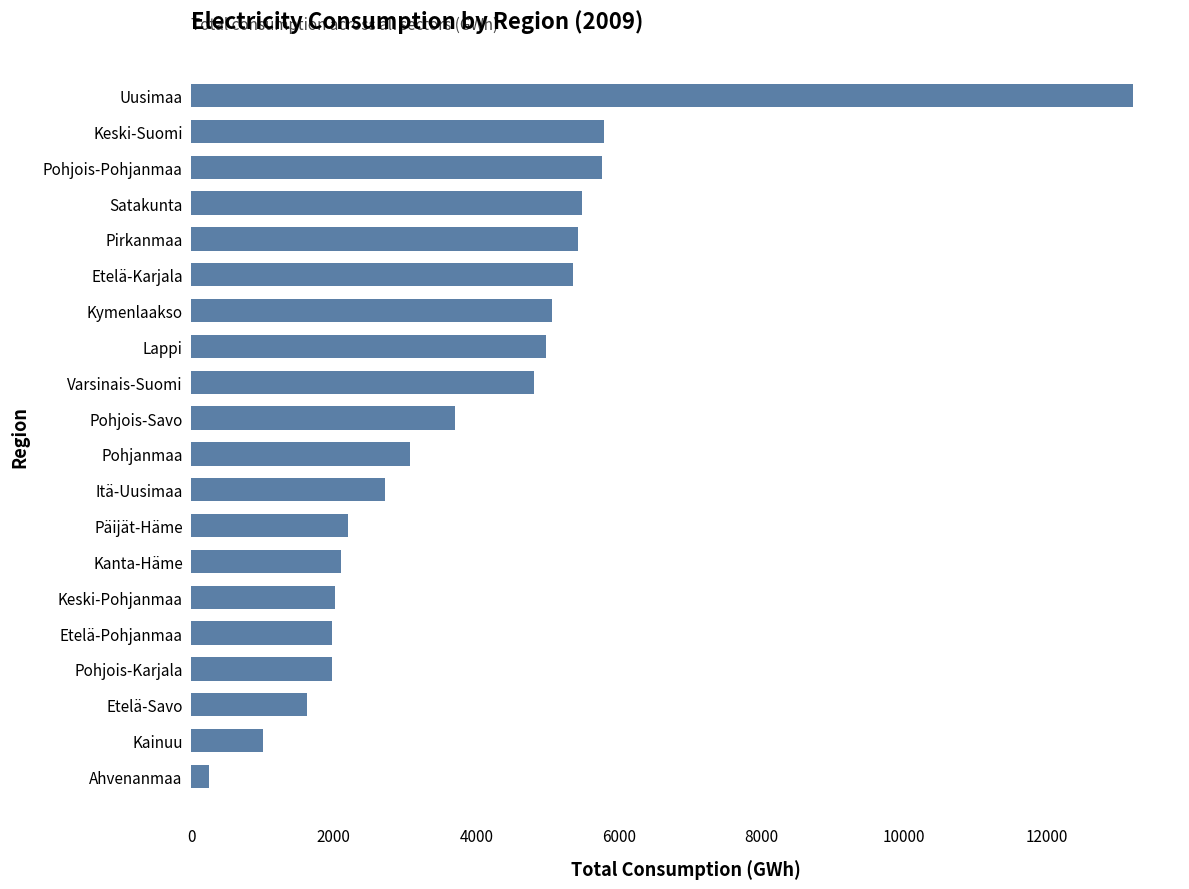

The value at Kymenlaakso is 5060. True or false?

True